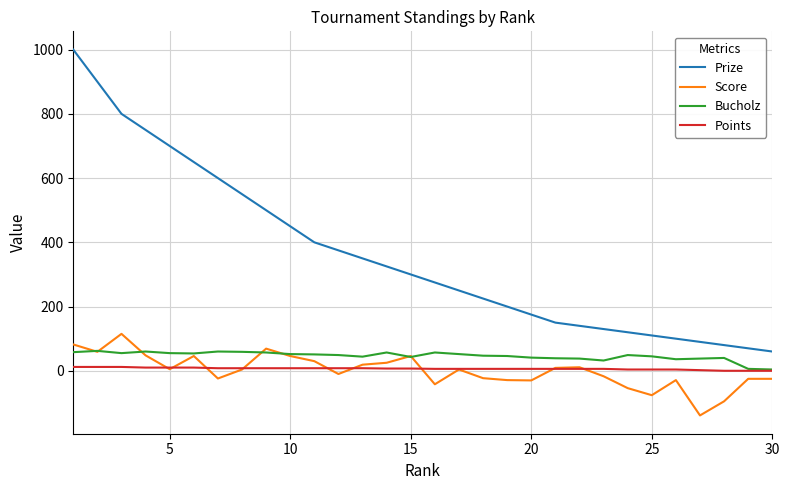

True or false: Prize and Score intersect in this chart.

False